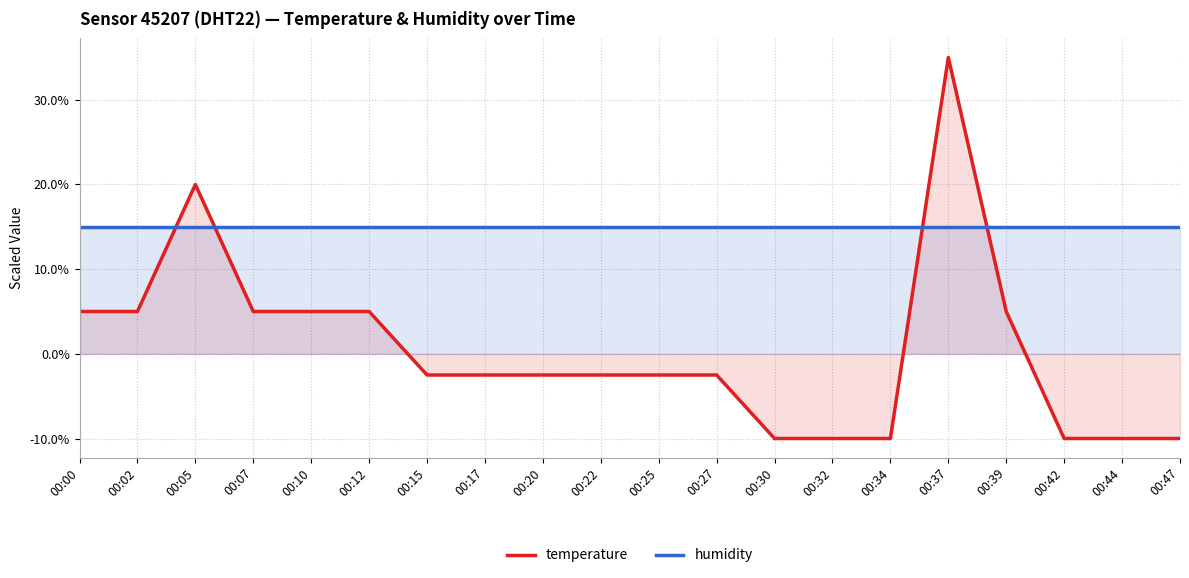

Is it true that humidity equals 9.5 at 00:00?

False